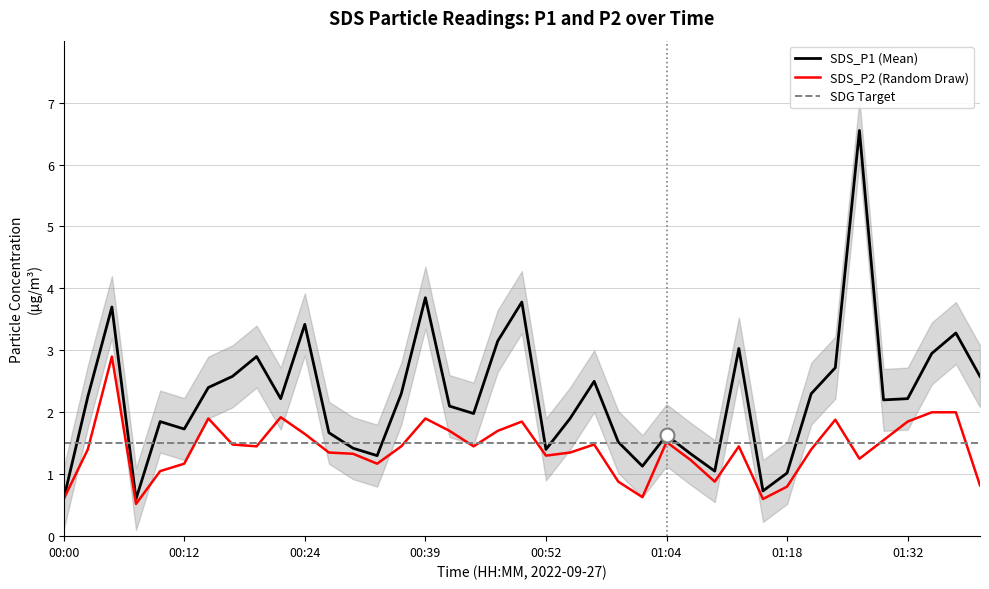

What is the sum of all SDS_P1 values?

87.8